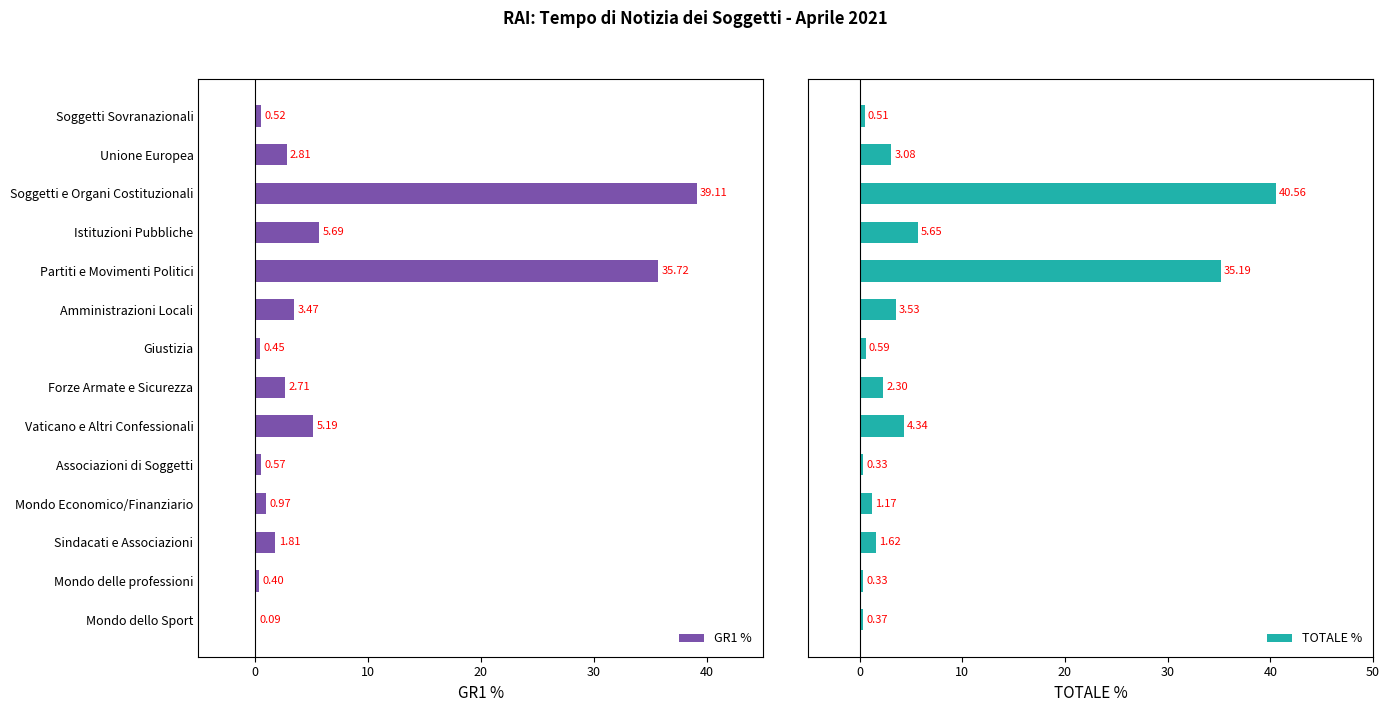

What is the sum of the GR1 % values at Soggetti e Organi Costituzionali and Mondo delle professioni?

39.5